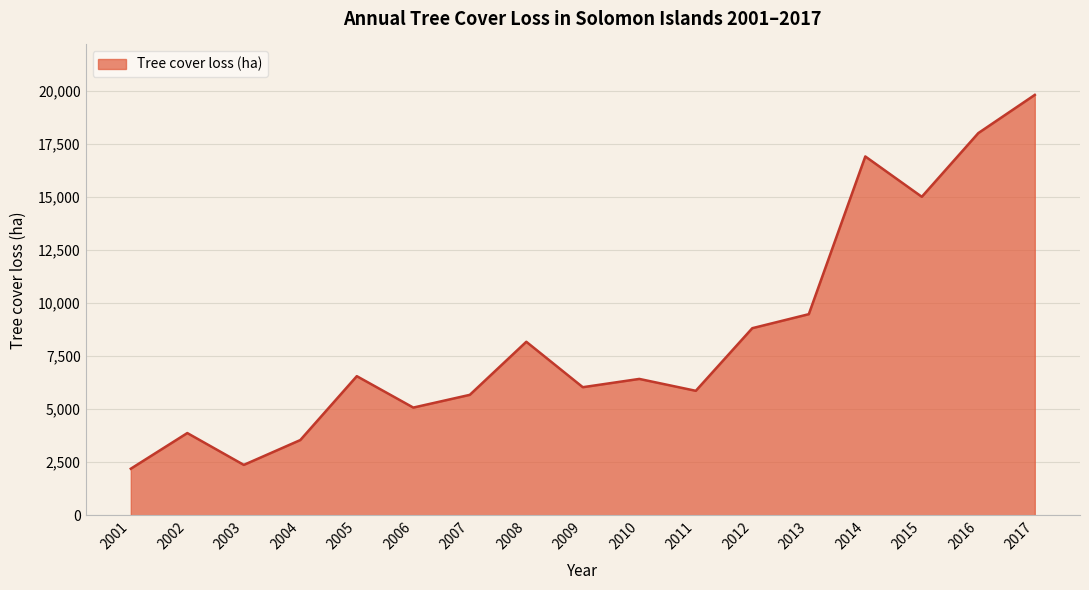

How many lines are shown in the chart?

1